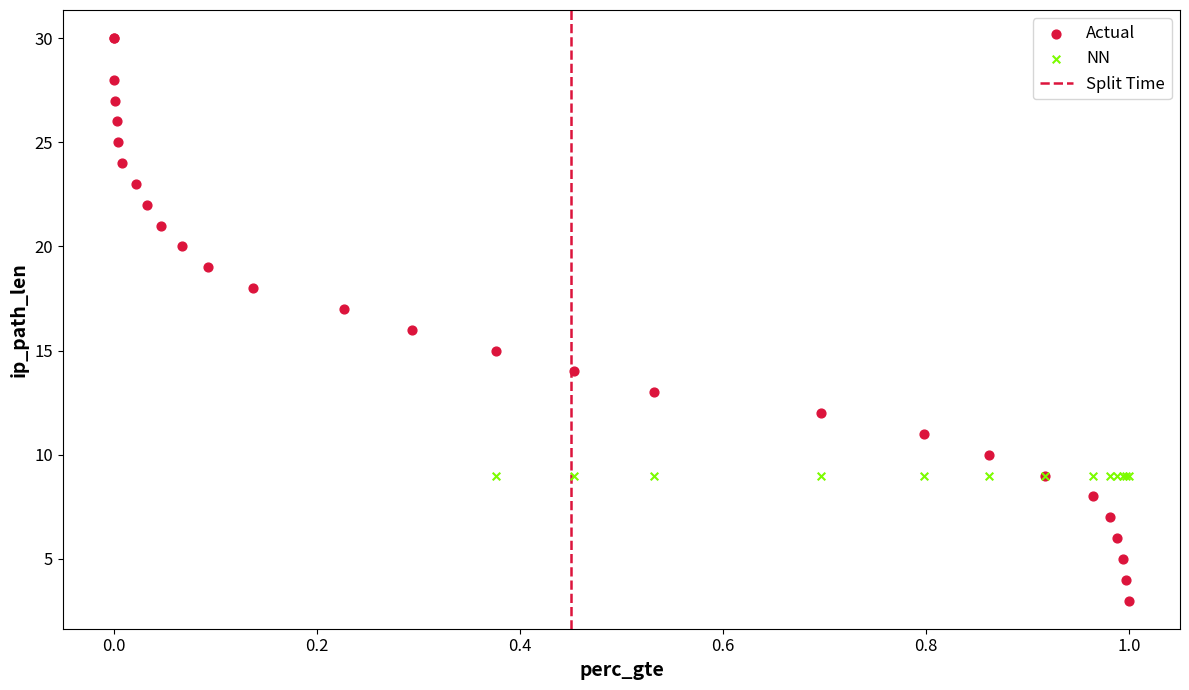

Which series contains the lowest Y value?

Actual